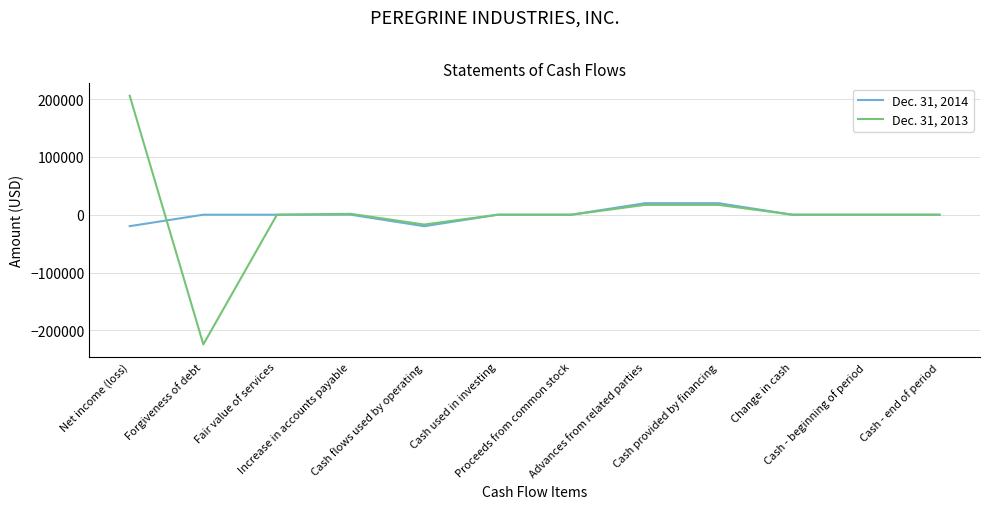

At which label does Dec. 31, 2013 first exceed 0?

Net income (loss)